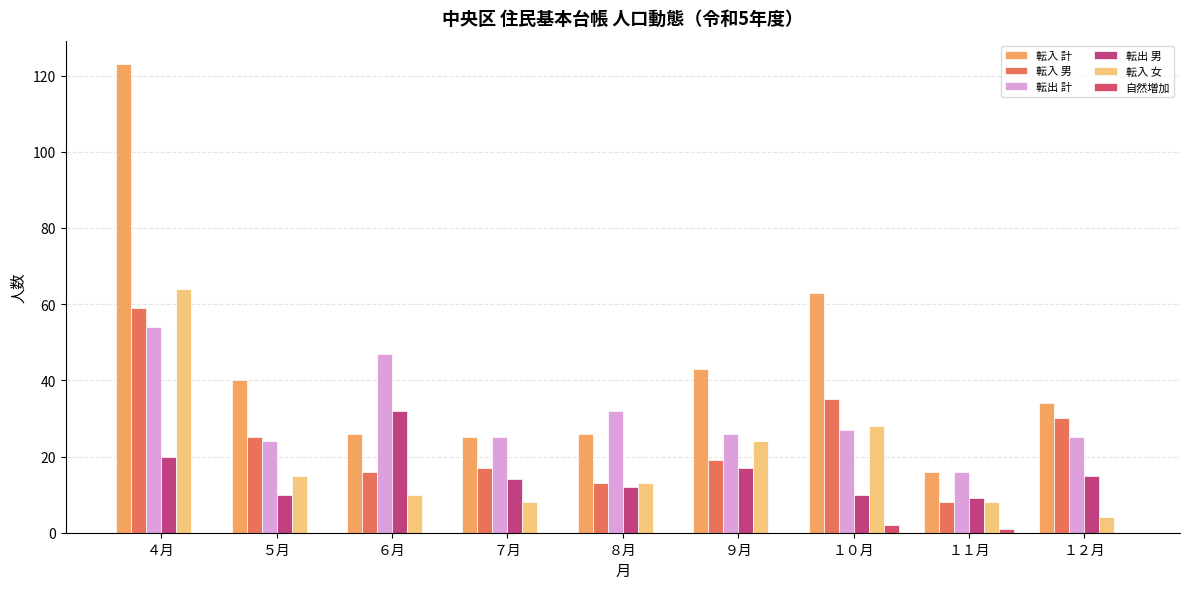

The value of 転出 男 at １１月 is 6. True or false?

False